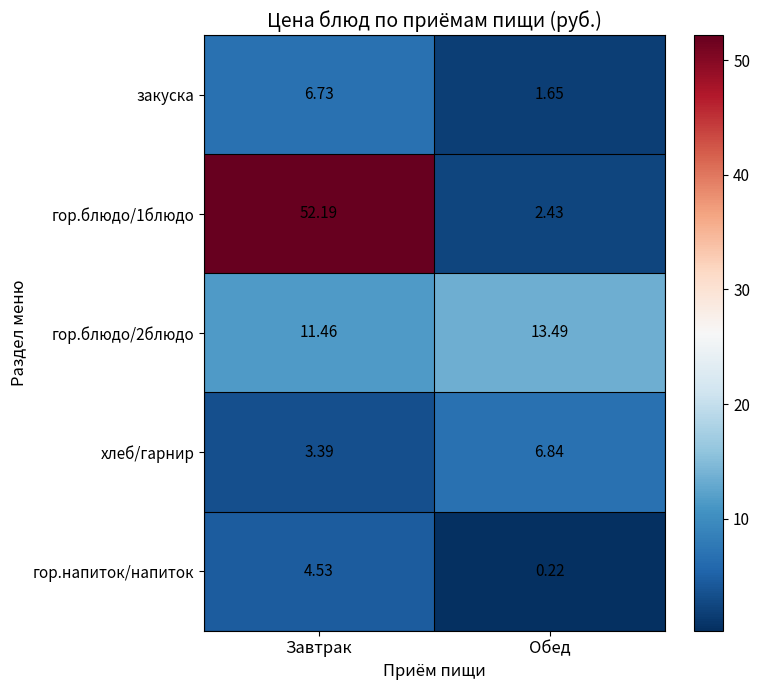

Where is гор.блюдо/1блюдо nearest to the value 27?

Обед